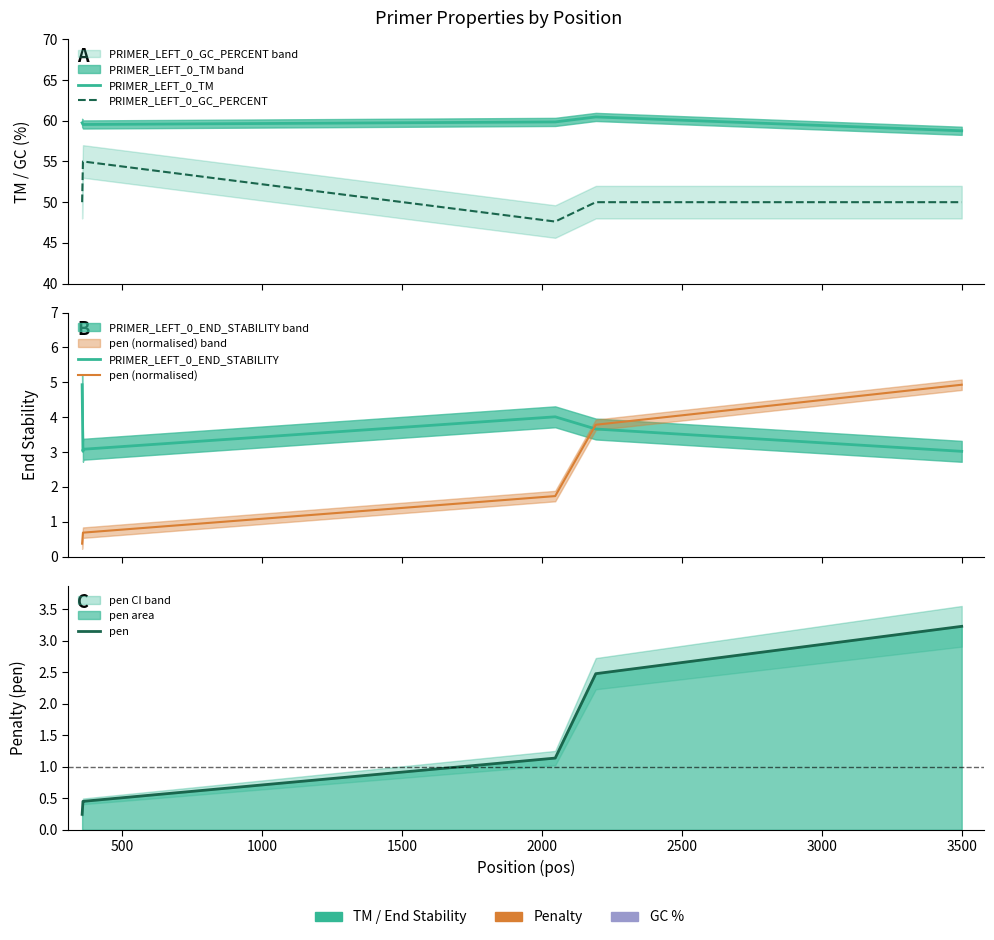

After their last crossing, which series has the higher values: PRIMER_LEFT_0_END_STABILITY or pen (normalised)?

pen (normalised)